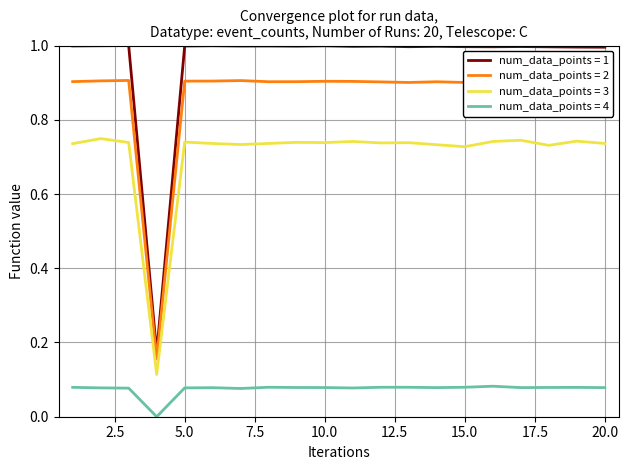

How many categories are shown in the chart?

20